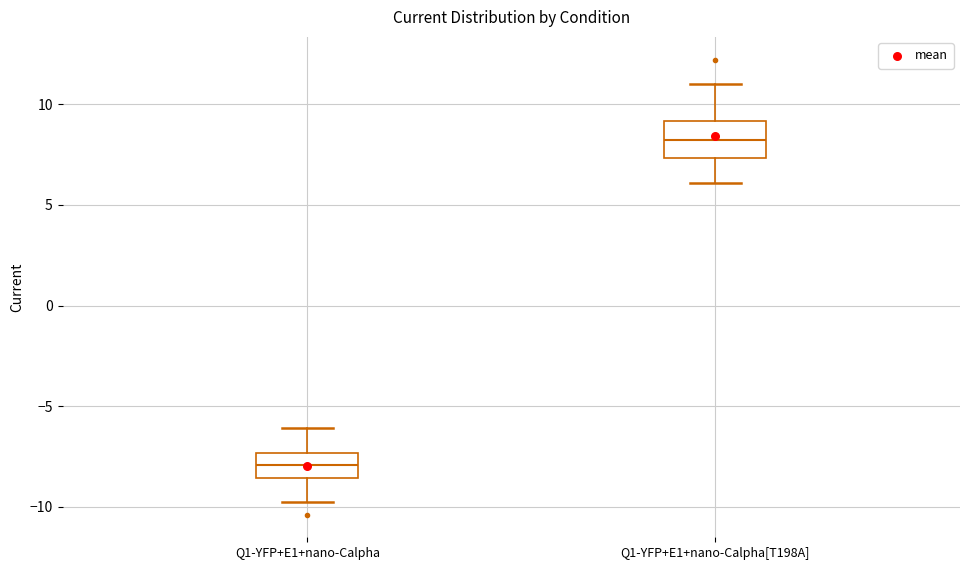

Reading left to right, transcribe this box plot: for each box, give where its median line is, the range the box spans, and where its two whiskers end, as read against the y-axis. The values are not printed on the chart, so give them approximately, as read against the axis.

Q1-YFP+E1+nano-Calpha: median -8.0, box -8.5 to -7.5, whiskers -10.0 to -6.0
Q1-YFP+E1+nano-Calpha[T198A]: median 8.0, box 7.5 to 9.0, whiskers 6.0 to 11.0